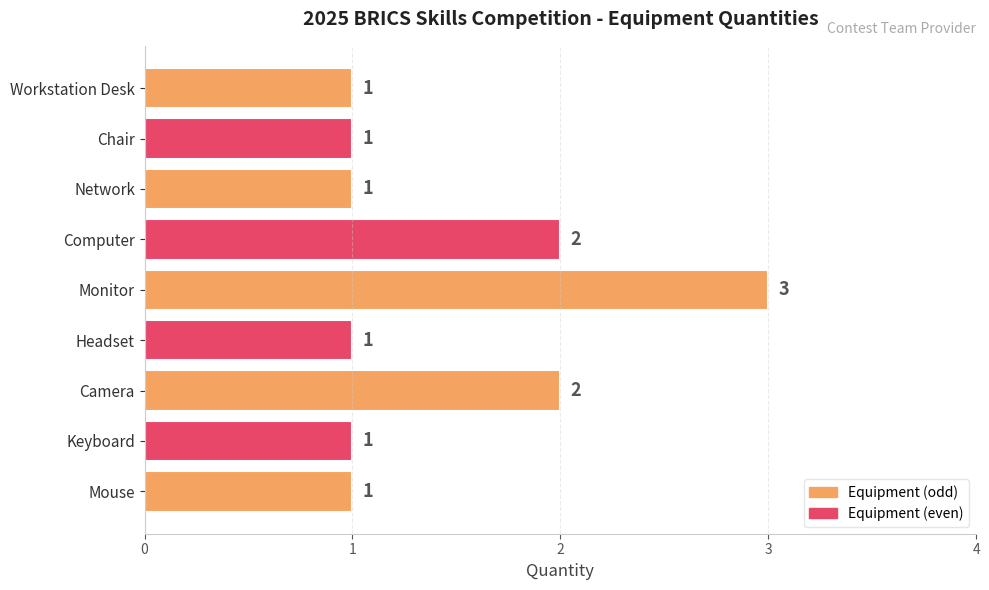

Are the bars horizontal?

Yes